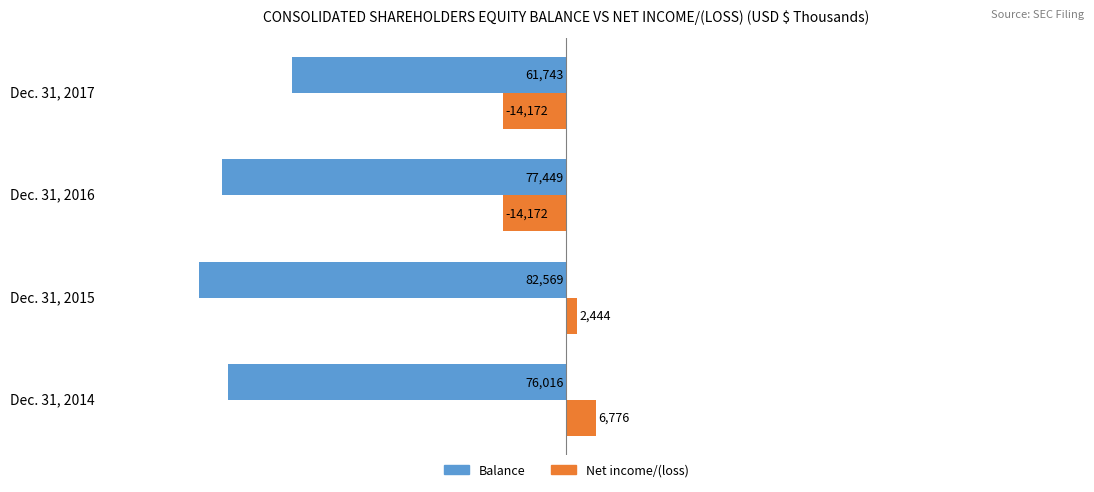

Which series changed the most between Dec. 31, 2016 and Dec. 31, 2017?

Balance